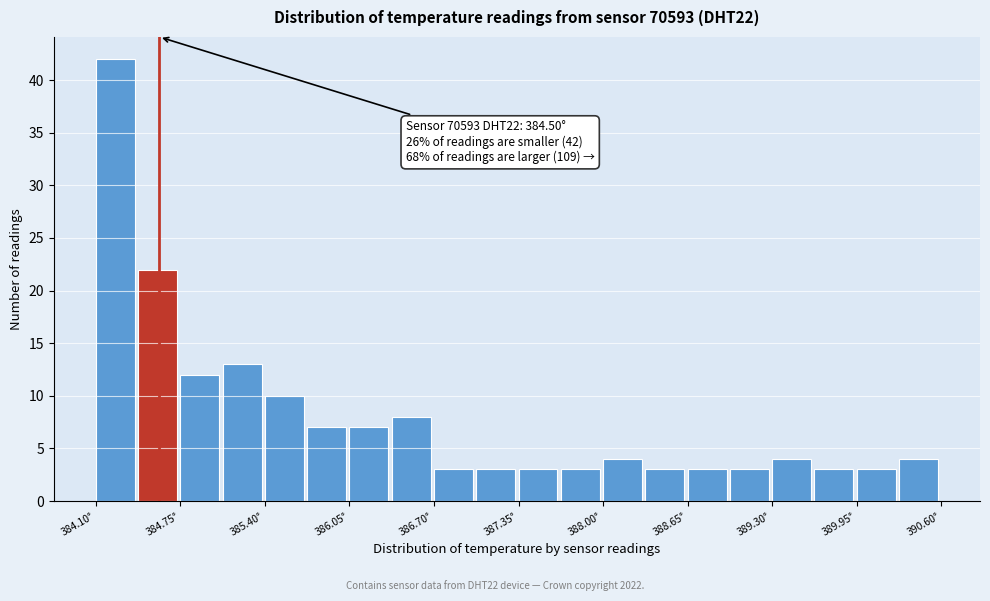

Read against the x-axis, roughly where is the centre of the tallest bar?

384.2